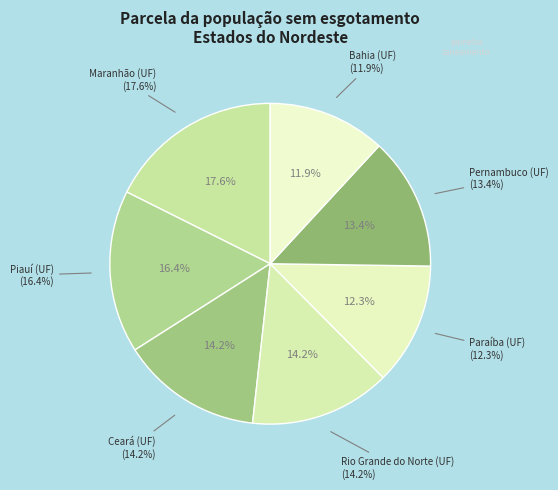

Rank the categories by value from lowest to highest.

Bahia (UF), Paraíba (UF), Pernambuco (UF), Rio Grande do Norte (UF), Ceará (UF), Piauí (UF), Maranhão (UF)